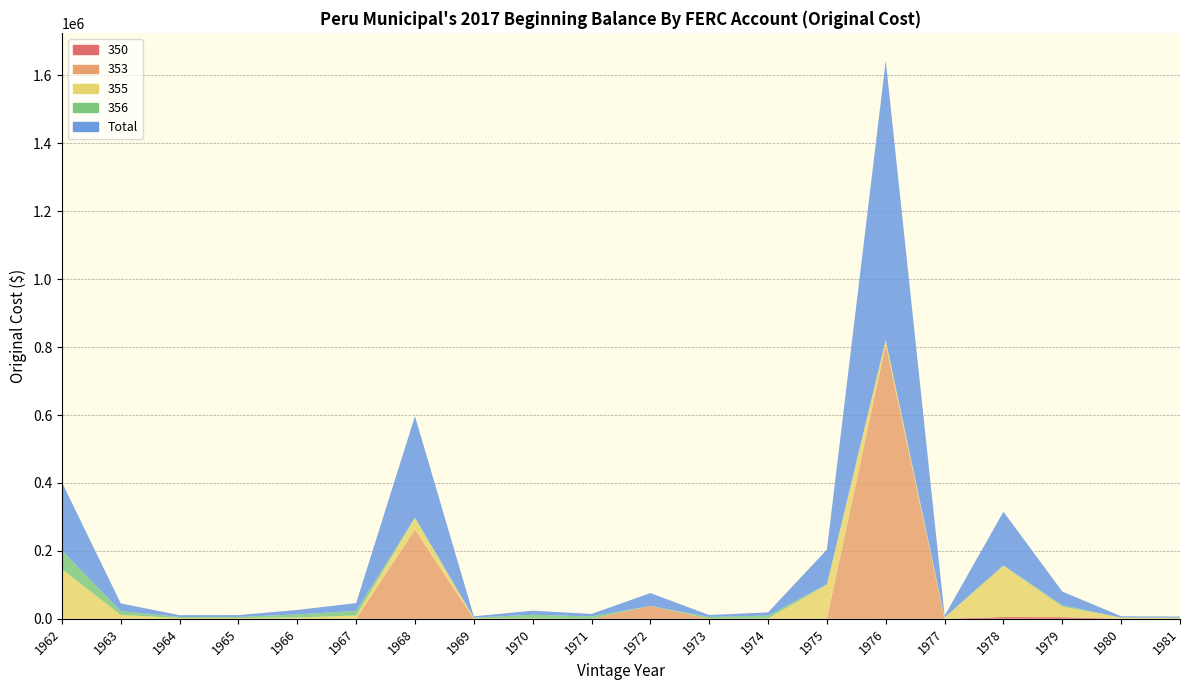

Reading left to right, list all the values displayed in this chart.

350: 0.0	0.0	0.0	0.0	0.0	0.0	0.0	0.0	0.0	0.0	0.0	0.0	83.0	450.0	0.0	0.0	5546.0	4950.0	0.0	0.0
353: 0.0	0.0	0.0	0.0	0.0	0.0	262451.0	0.0	0.0	0.0	37788.0	0.0	0.0	0.0	807847.0	0.0	0.0	0.0	0.0	0.0
355: 146422.0	11563.0	2322.0	2267.0	3821.0	9769.0	34192.8	1836.0	830.0	148.0	0.0	515.0	1032.0	100252.0	12023.0	3516.0	150744.0	31078.0	3474.0	2936.0
356: 54760.0	11155.0	3099.0	3227.0	9239.0	13360.0	1667.0	1877.0	11100.0	7044.0	166.0	5060.0	8357.0	1275.0	1683.0	1085.0	1328.0	4144.0	284.0	391.0
Total: 201182.0	22718.0	5421.0	5494.0	13060.0	23129.0	298310.8	3713.0	11930.0	7192.0	37954.0	5575.0	9472.0	101977.0	821553.0	4601.0	157618.0	40172.0	3758.0	3327.0